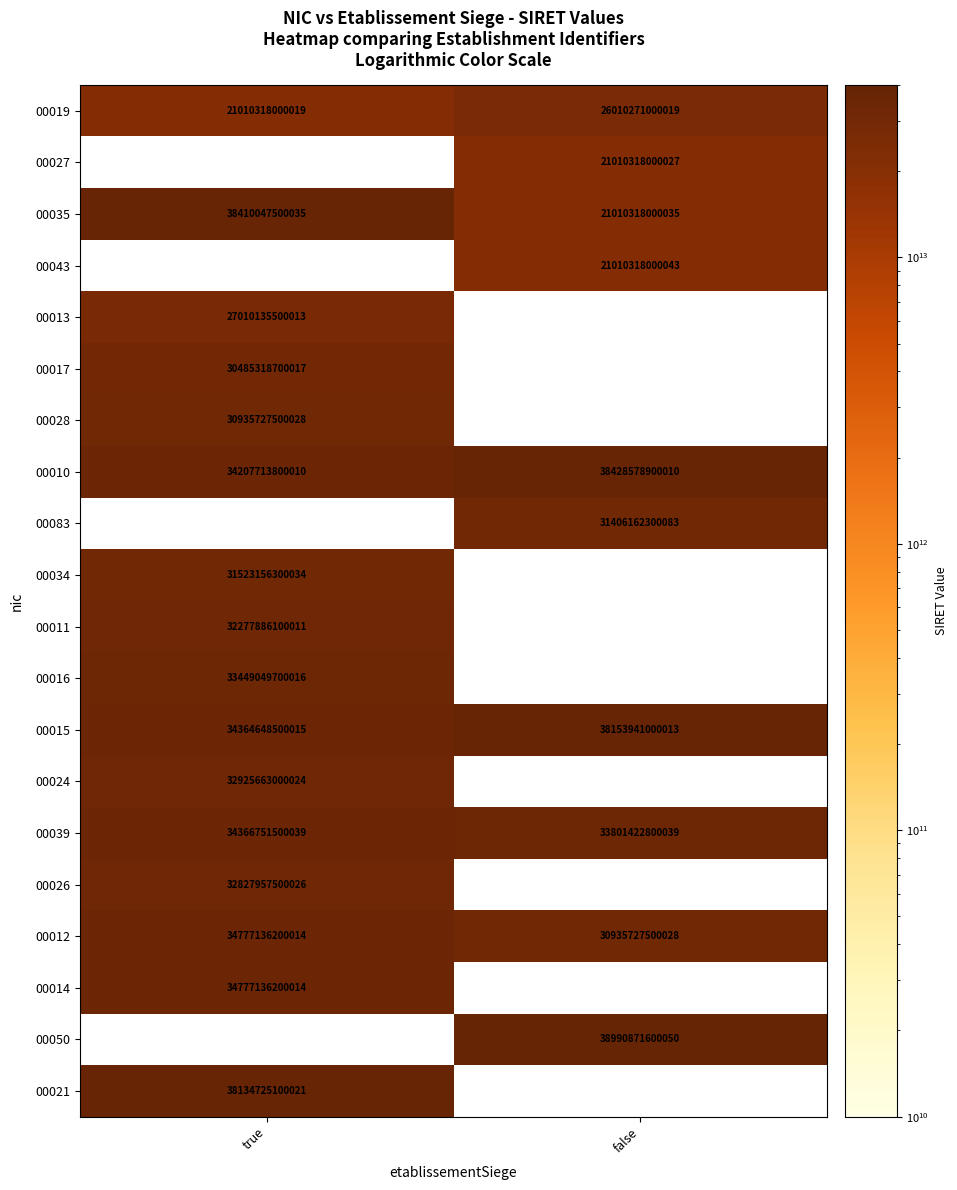

Where is 00010 nearest to the value 36318146350010?

true